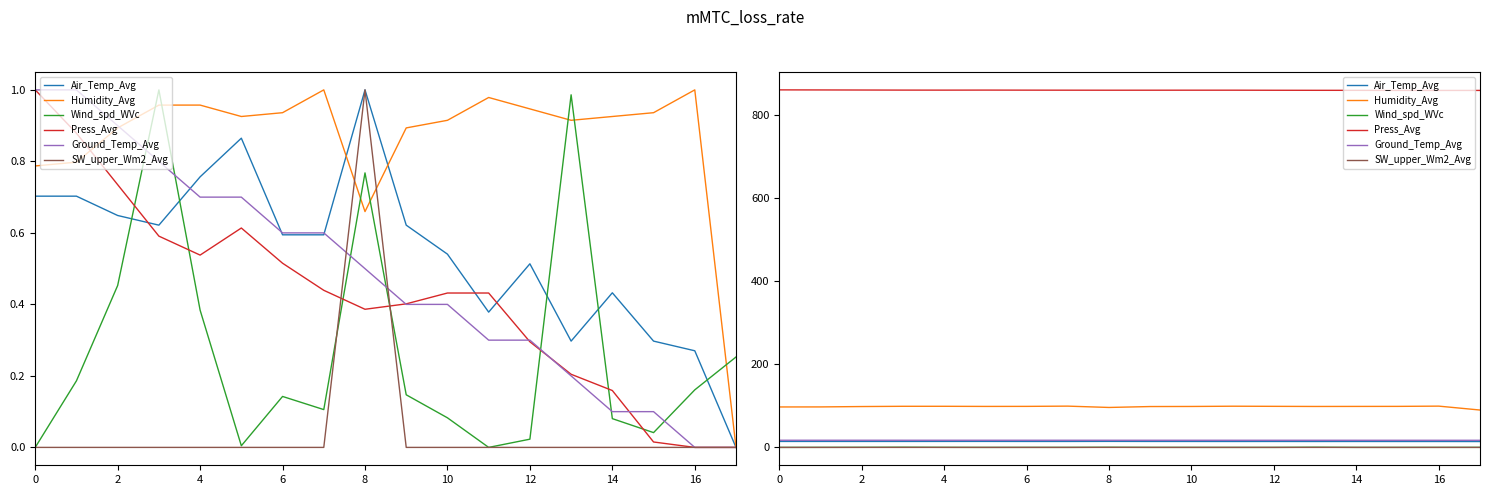

Is it true that Ground_Temp_Avg equals 8.8 at 0?

False